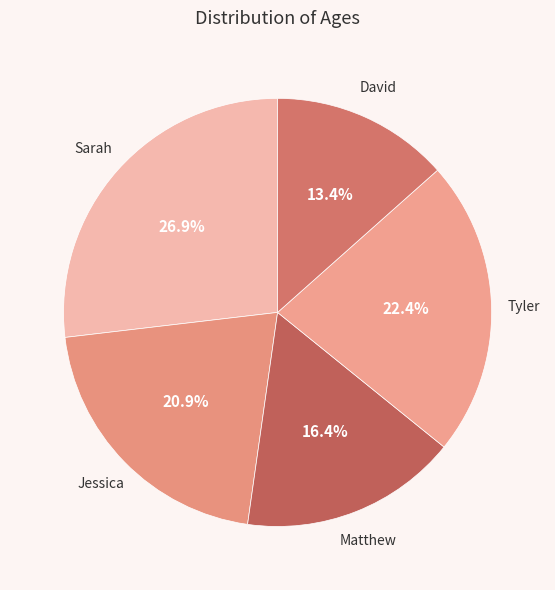

Approximately how many times larger is the value at David compared to Sarah?

0.5